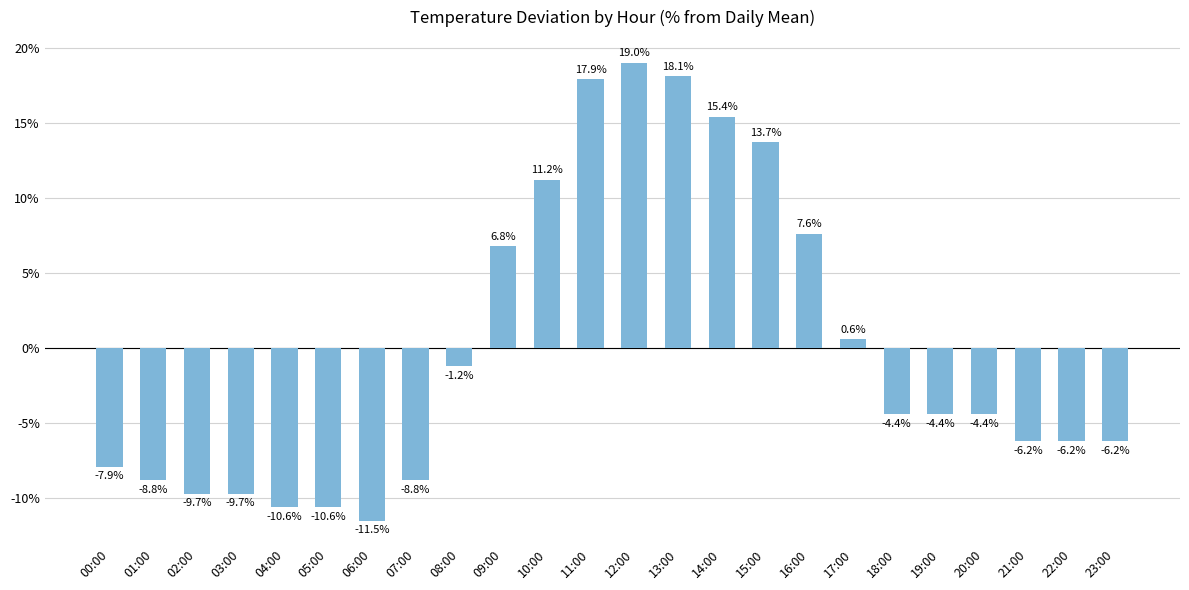

Reading right to left, transcribe all the data shown in this chart.

-6.2	-6.2	-6.2	-4.4	-4.4	-4.4	0.6	7.6	13.7	15.4	18.1	19.0	17.9	11.2	6.8	-1.2	-8.8	-11.5	-10.6	-10.6	-9.7	-9.7	-8.8	-7.9